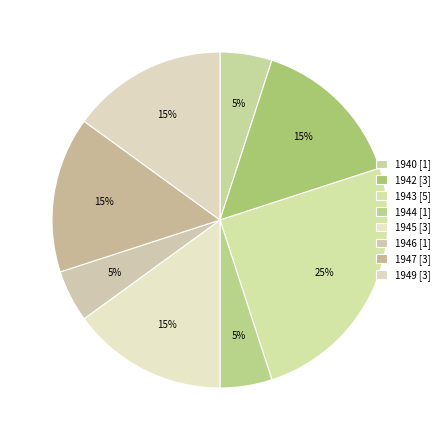

How many segments does this pie chart have?

8